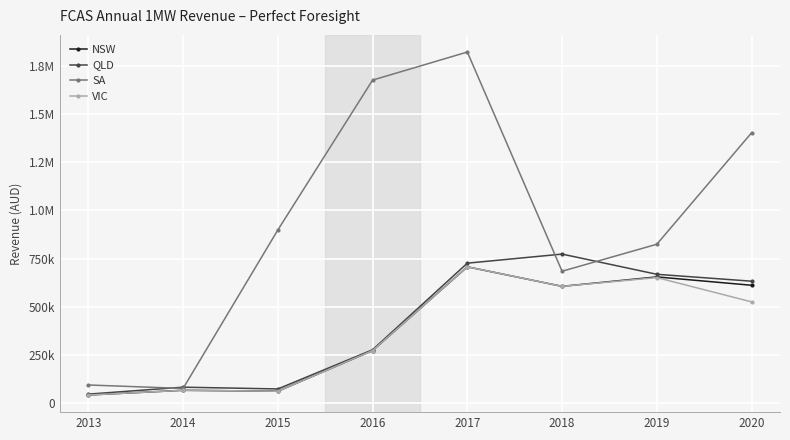

At which label does VIC first exceed 526232?

2017